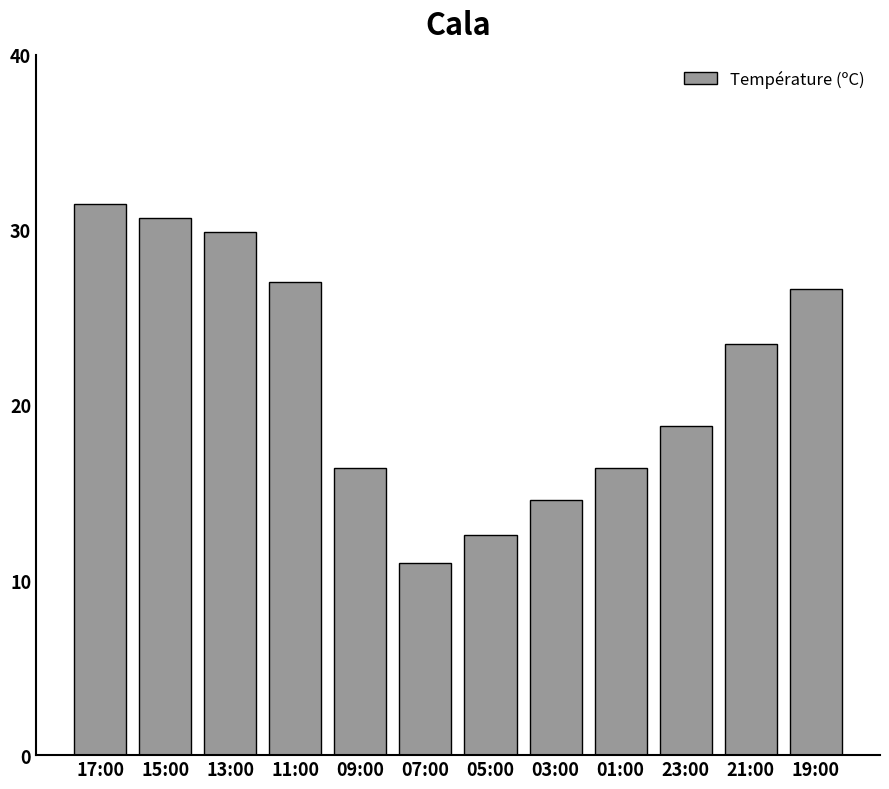

How many data points does each series have?

12